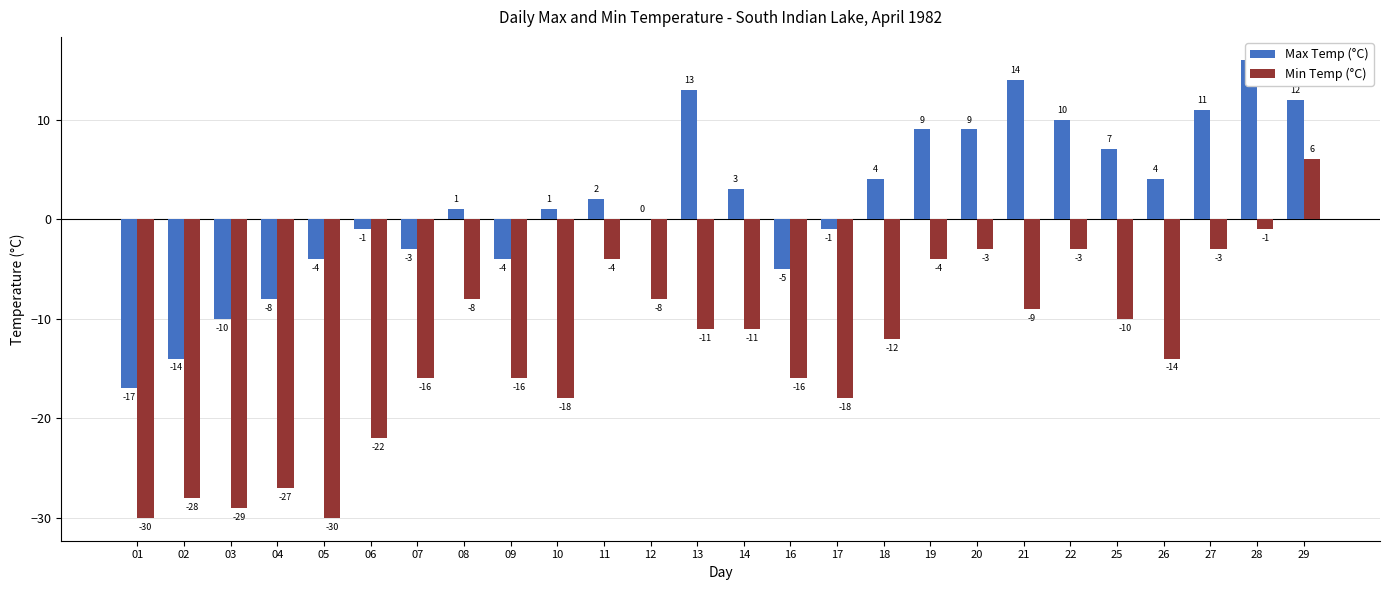

Between 14 and 20, which is larger?

20